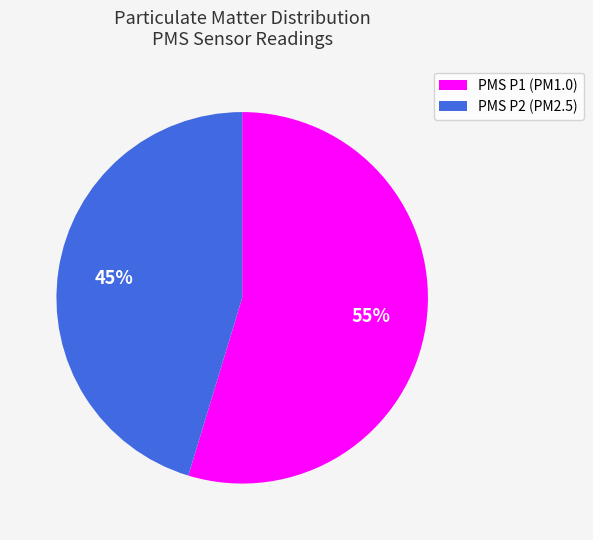

How many slices are in this pie chart?

2